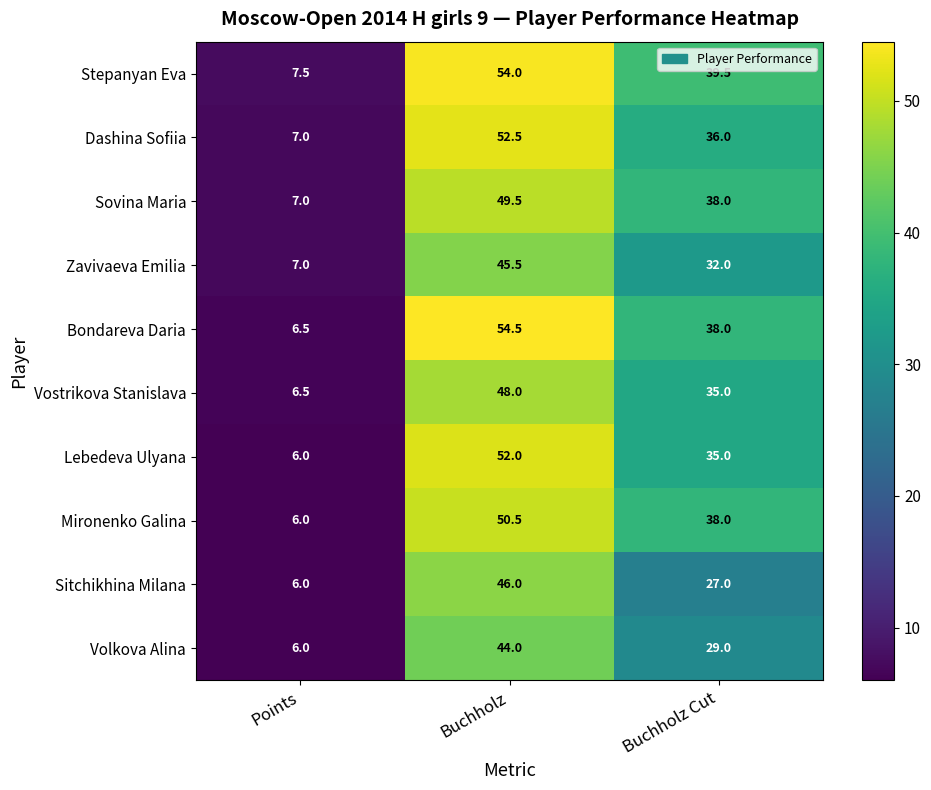

What is the minimum value for Bondareva Daria?

6.5